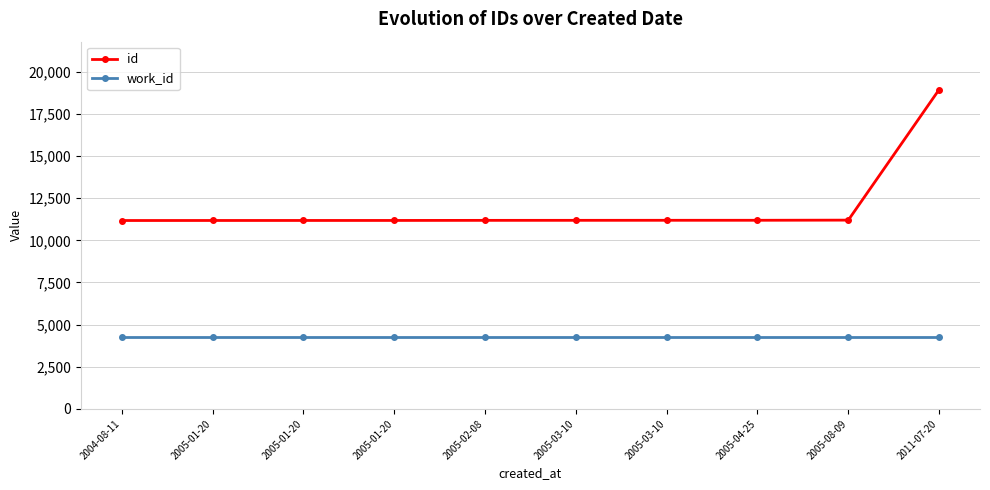

Does the chart have visible grid lines?

Yes